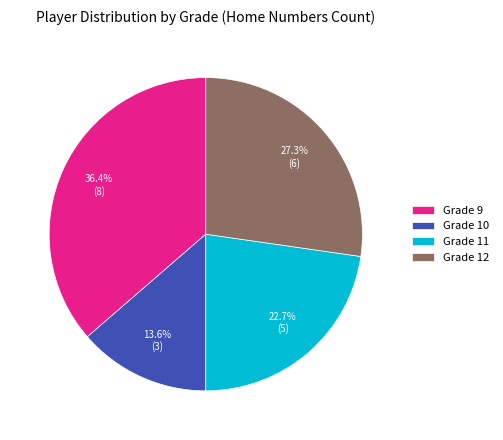

Between Grade 11 and Grade 9, which is larger?

Grade 9